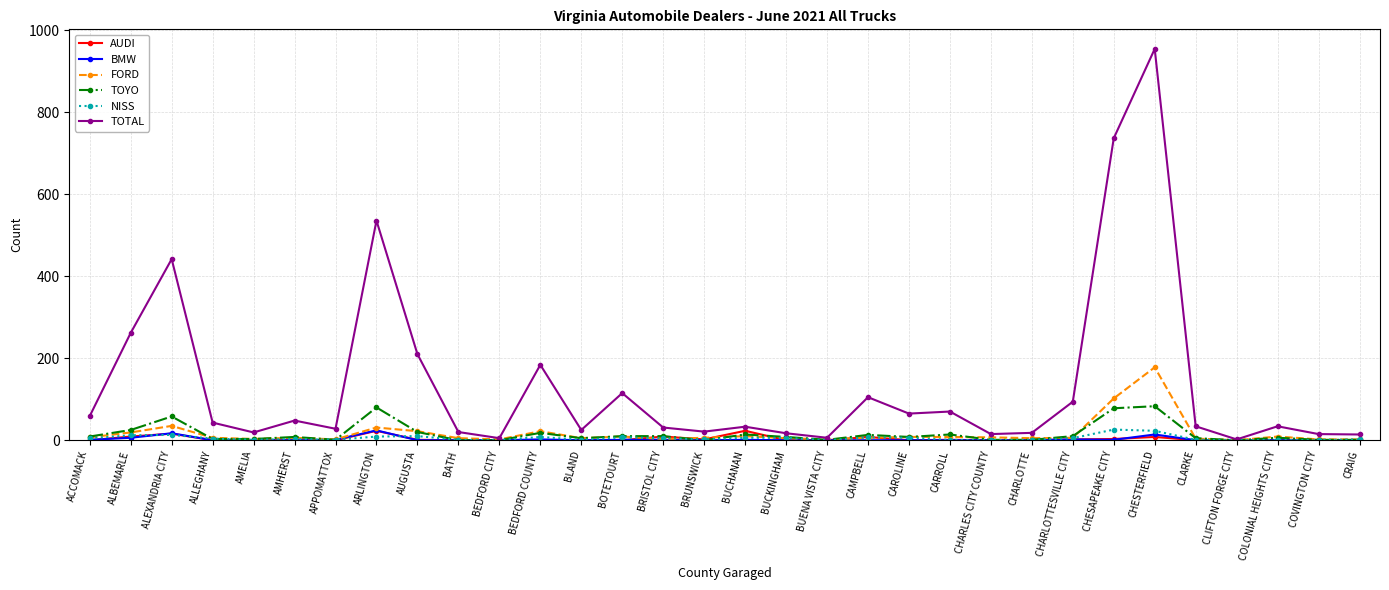

Which series has the largest range (max minus min)?

TOTAL